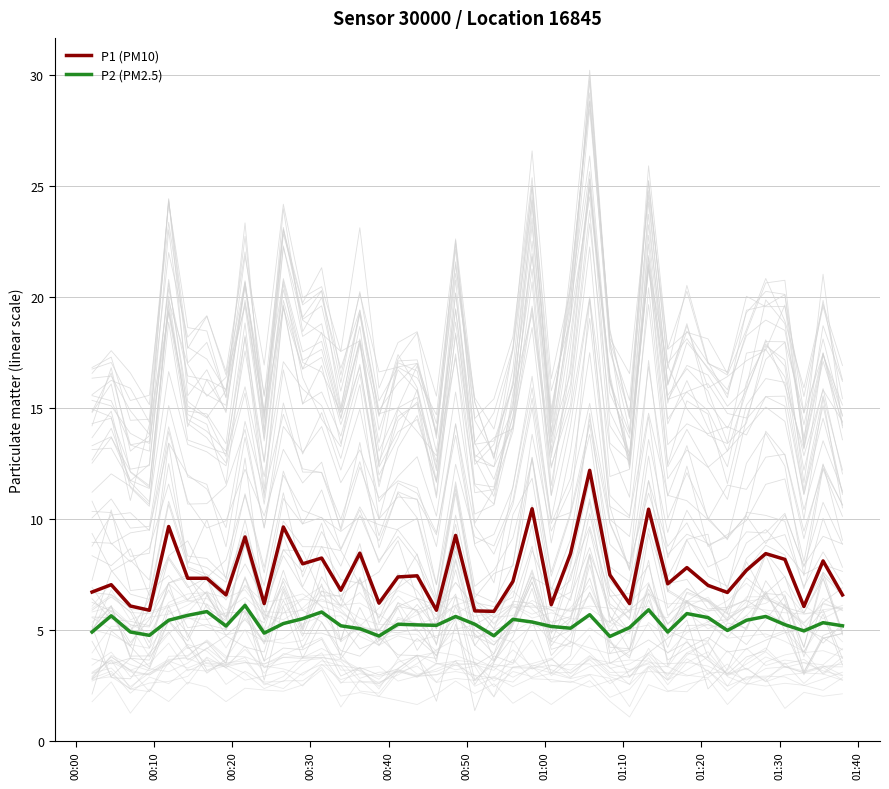

Is this an area chart (filled region under the line)?

No